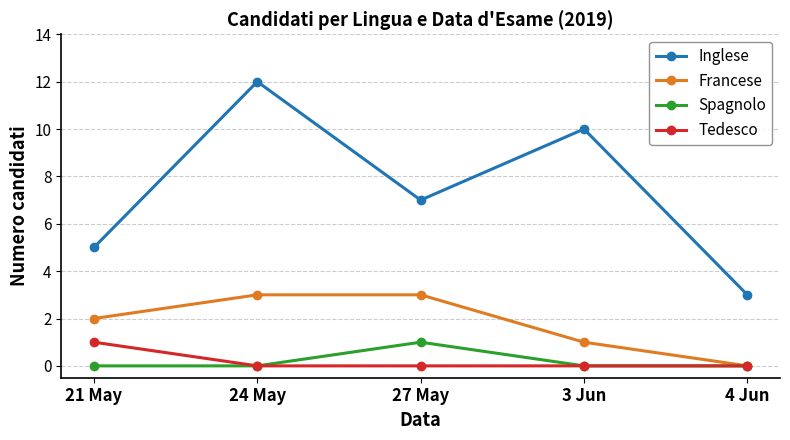

What is the spread (max minus min) of values at 4 Jun?

3